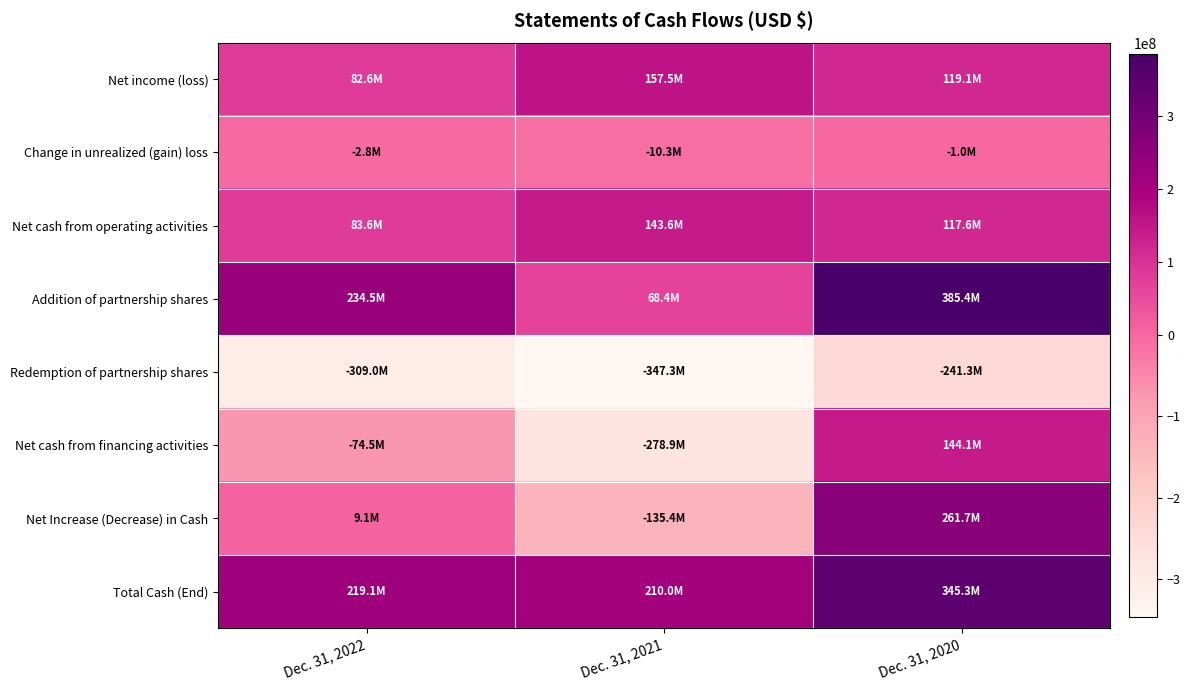

At which category is the sum across all series the highest?

Dec. 31, 2020